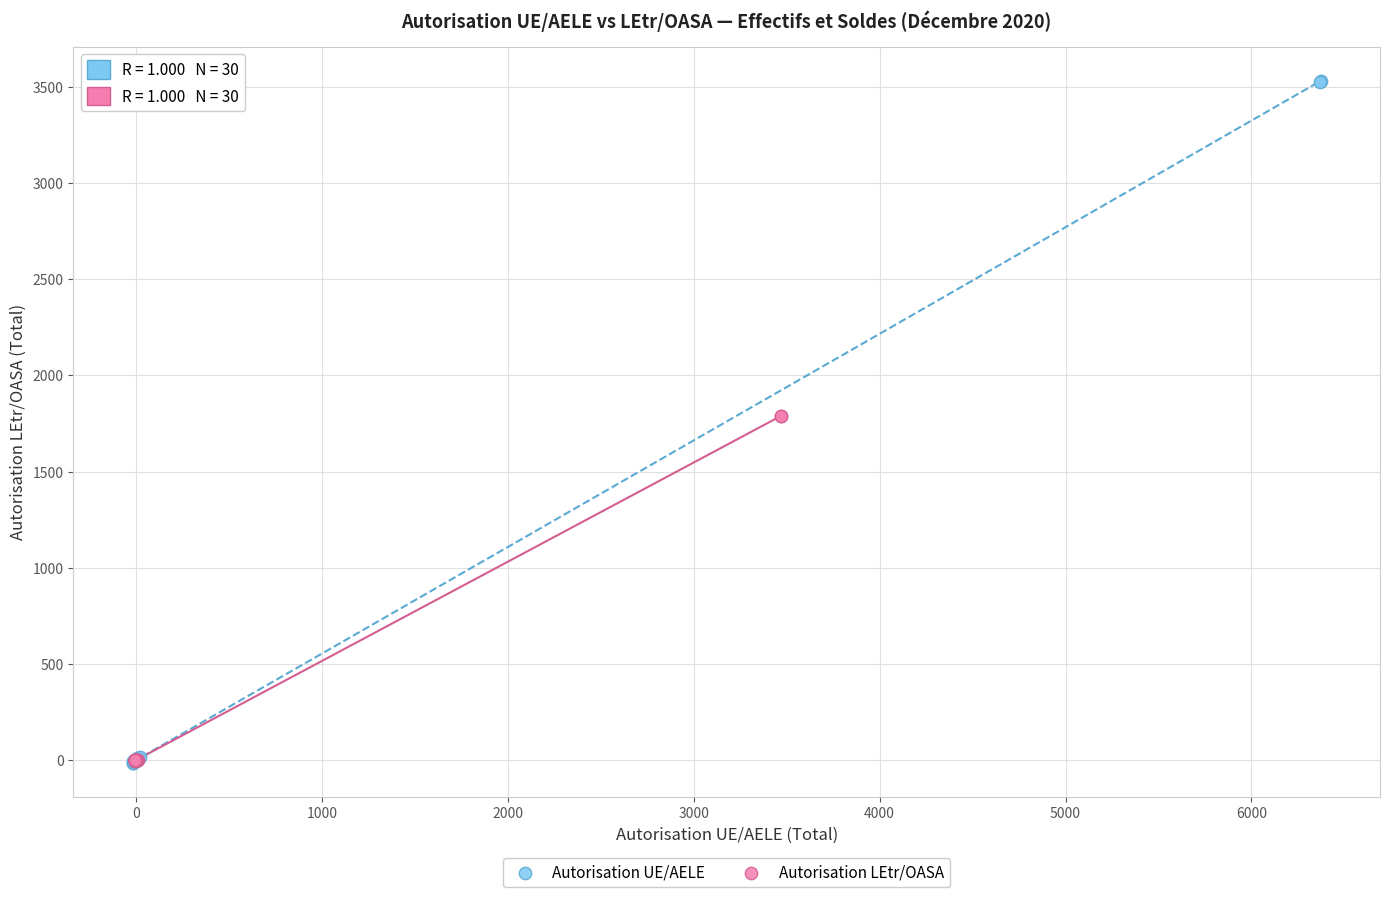

Which series contains the highest Y value?

Autorisation UE/AELE